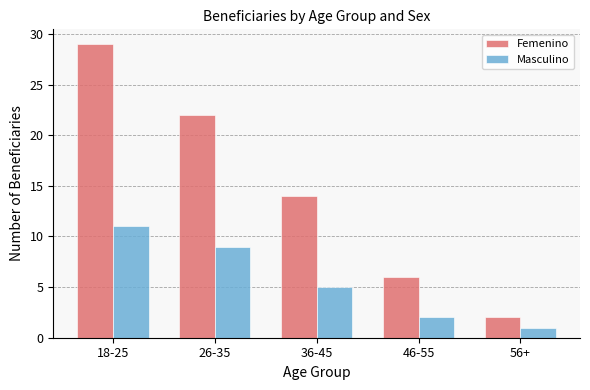

Which series changed the most between 46-55 and 56+?

Femenino